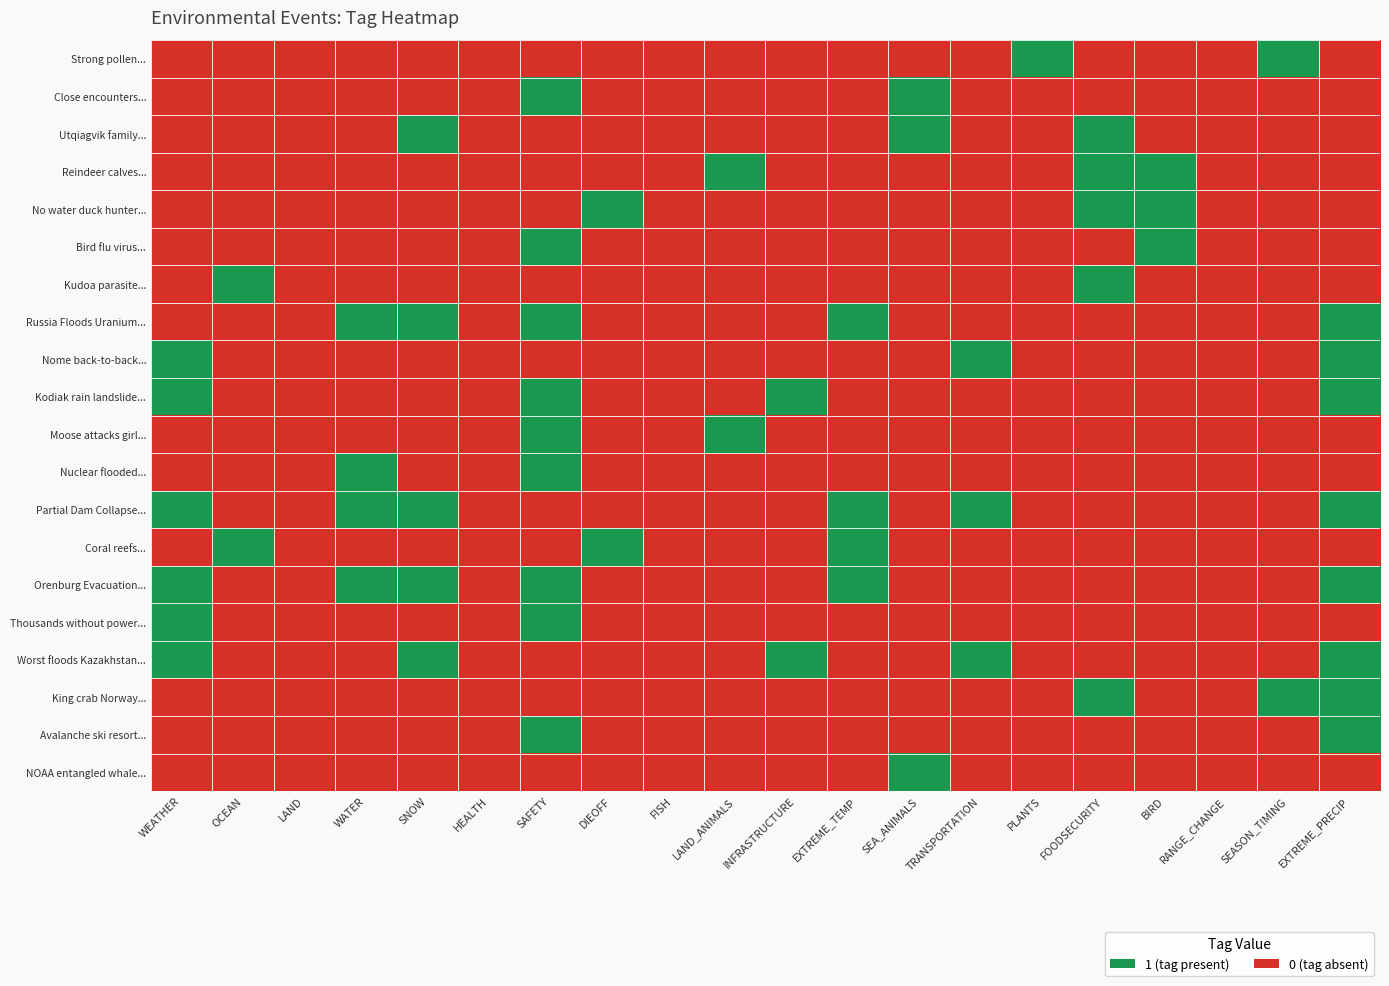

What is the difference between the highest and lowest values at EXTREME_PRECIP?

1